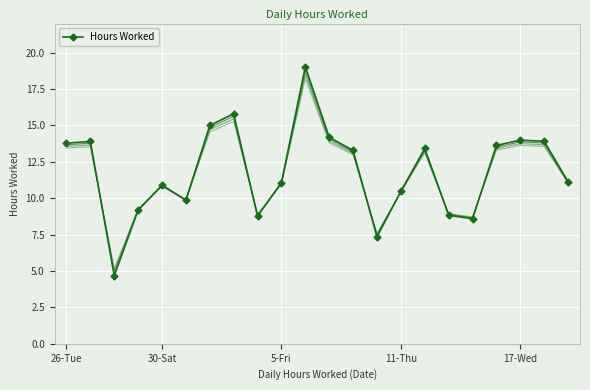

At which label does the data first exceed 13?

26-Tue